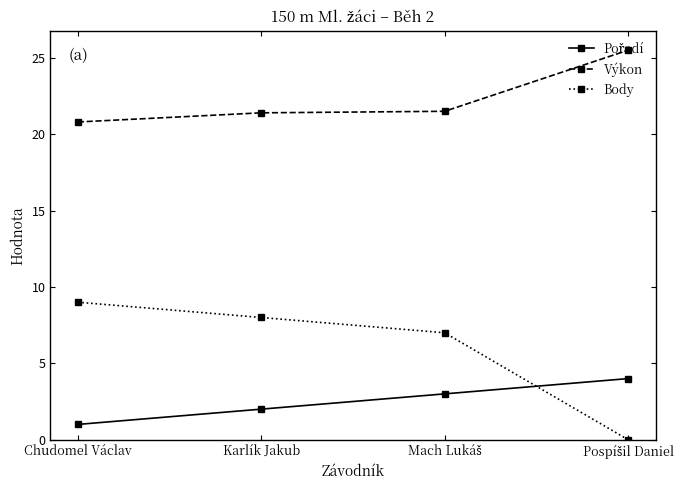

True or false: Výkon has a value of 20.8 at Chudomel Václav.

True